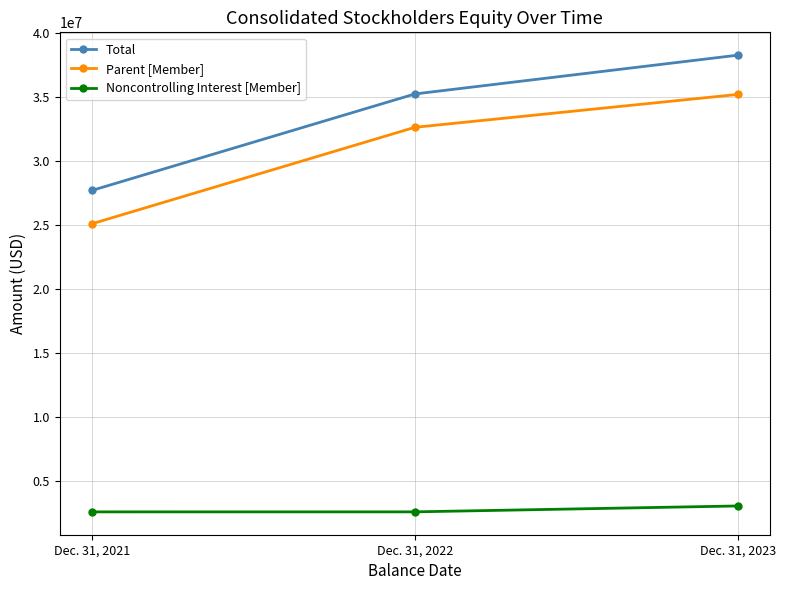

At Dec. 31, 2021, list the series in order from smallest to largest.

Noncontrolling Interest [Member], Parent [Member], Total